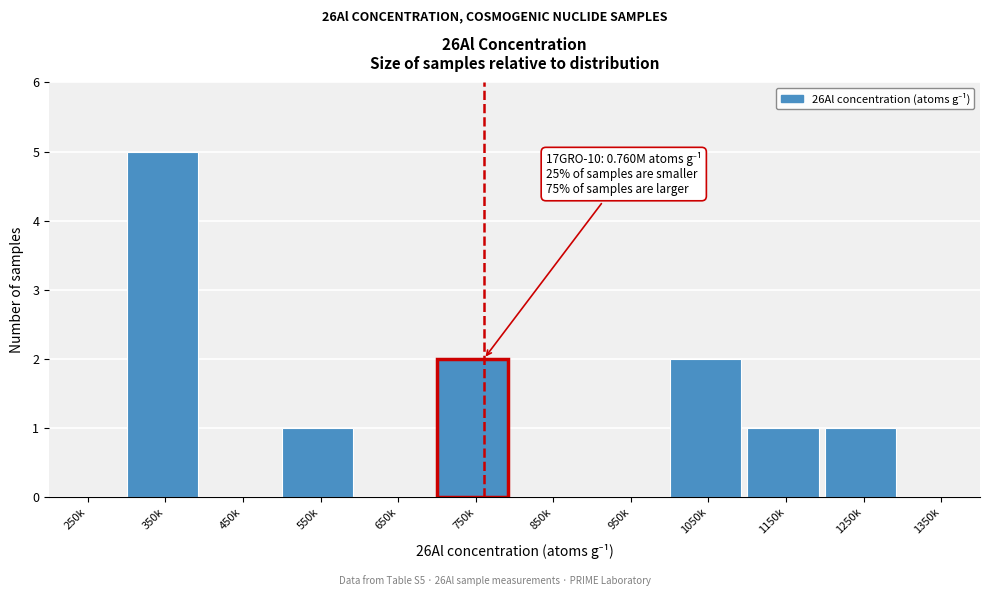

Reading right to left, extract all data points from this chart.

1350k=0	1250k=1	1150k=1	1050k=2	950k=0	850k=0	750k=2	650k=0	550k=1	450k=0	350k=5	250k=0